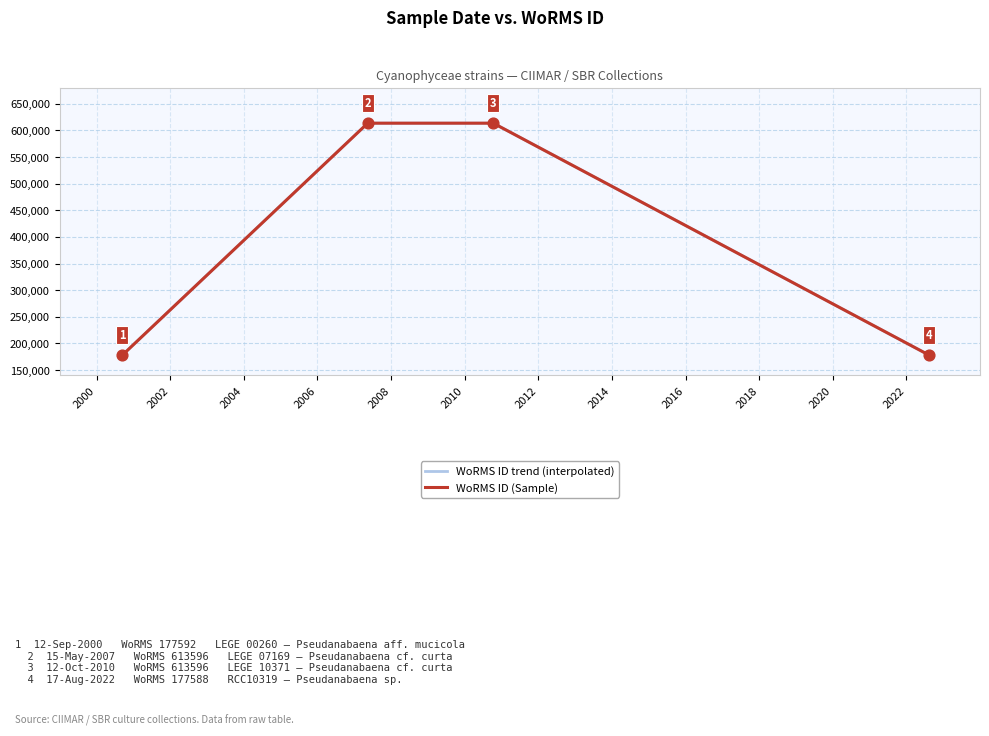

Between 2022-08-17 and 2000-09-12, which is larger?

2000-09-12